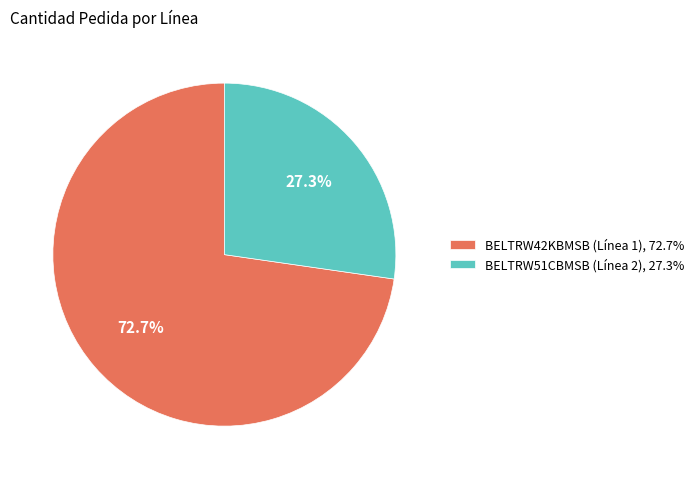

Does any single category account for the majority?

Yes